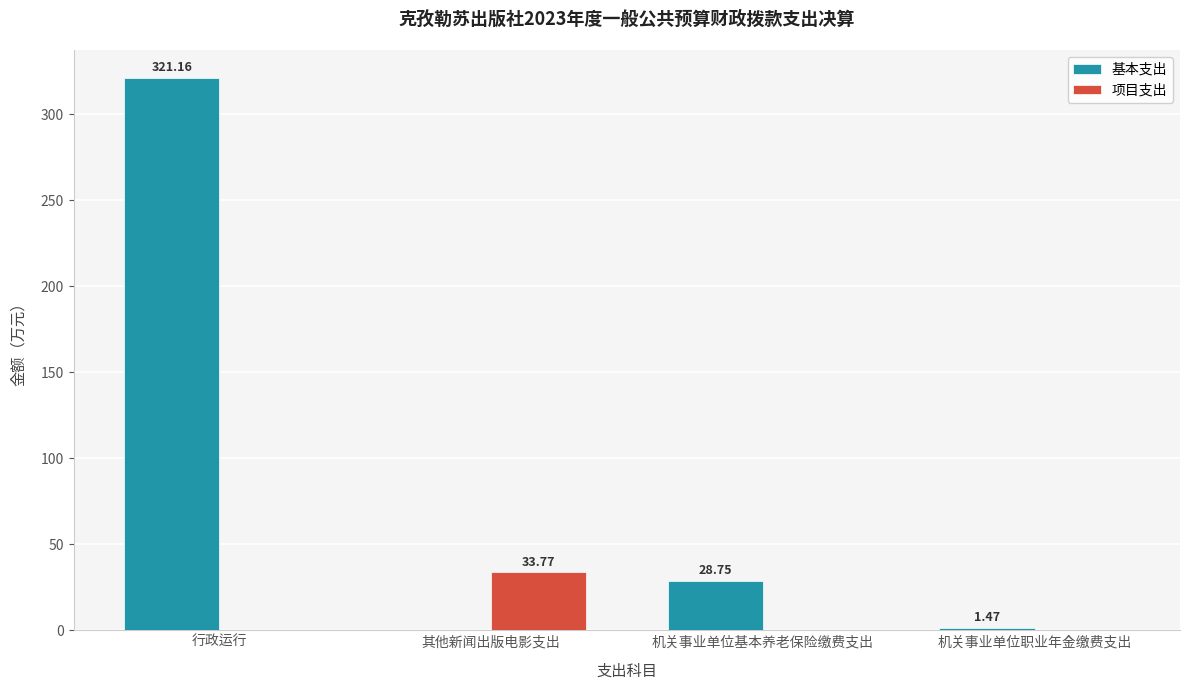

Where is 基本支出 nearest to the value 160?

机关事业单位基本养老保险缴费支出